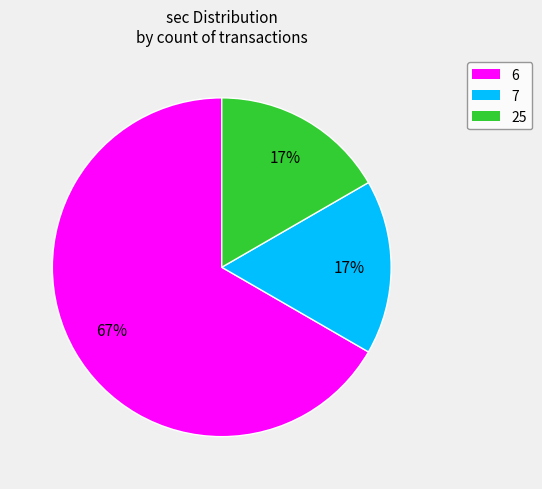

Which has a higher value, 6 or 25?

6